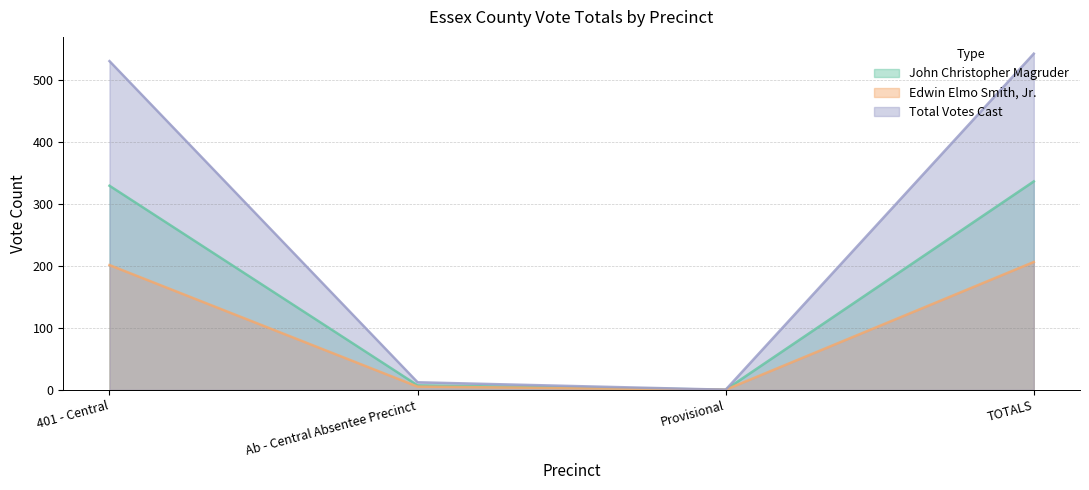

List the series in order of their overall mean, lowest first.

Edwin Elmo Smith, Jr., John Christopher Magruder, Total Votes Cast